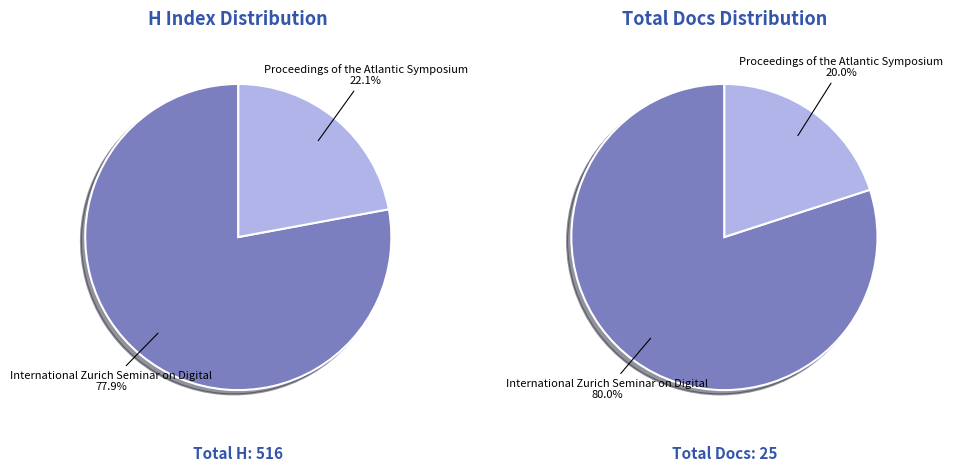

To the nearest percent, what portion does International Zurich Seminar on Digital represent?

78%